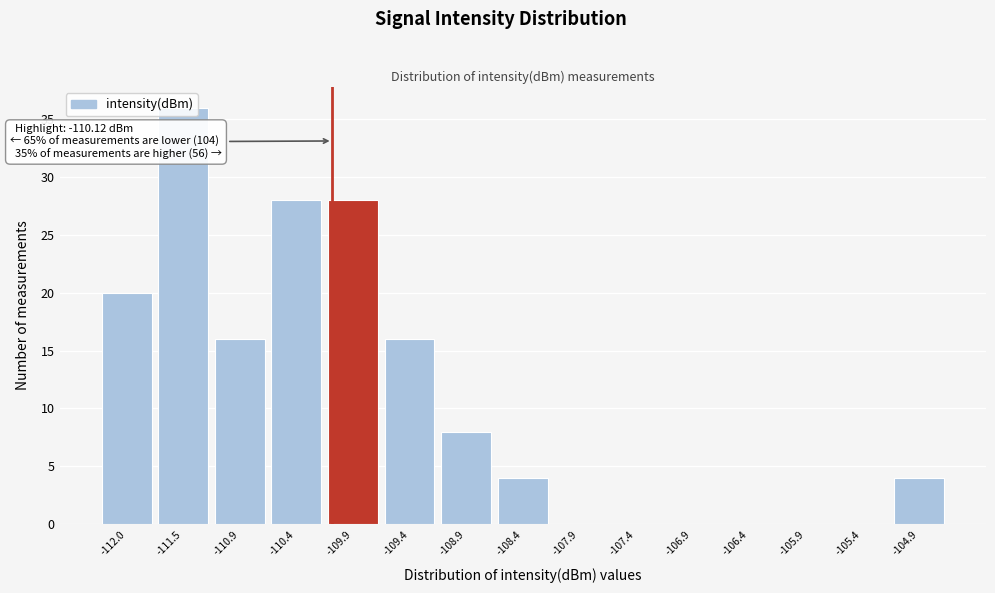

Over which range of the x-axis is the bar tallest?

-111.7 to -111.2